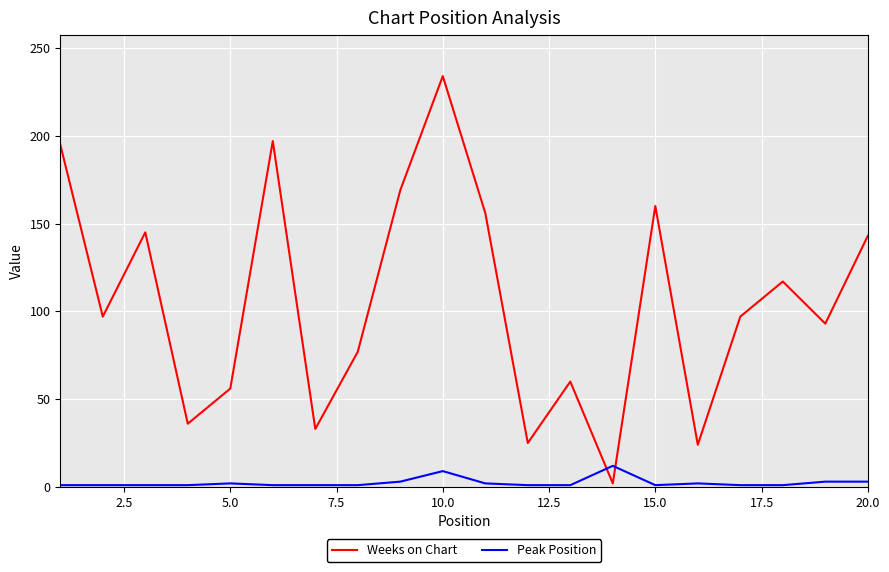

Rank the series by their average value, from lowest to highest.

Peak Position, Weeks on Chart